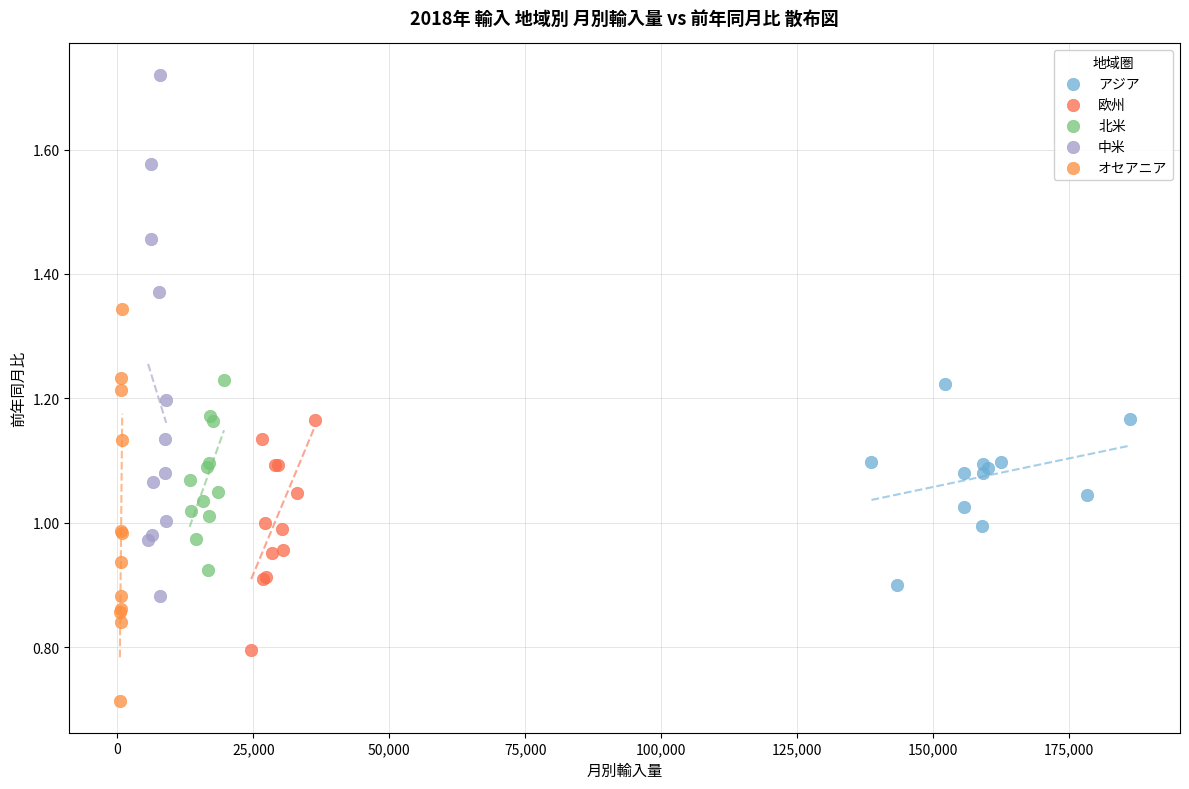

Which series reaches the maximum Y coordinate?

中米